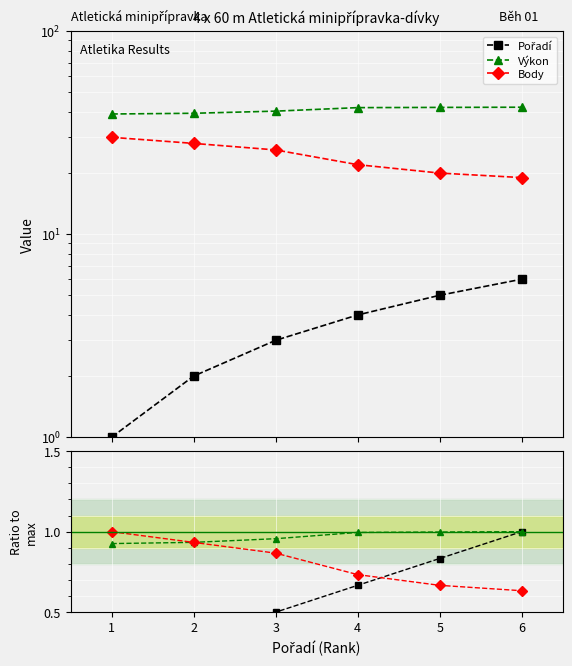

True or false: Výkon has more than 2 points higher than both neighbors.

False